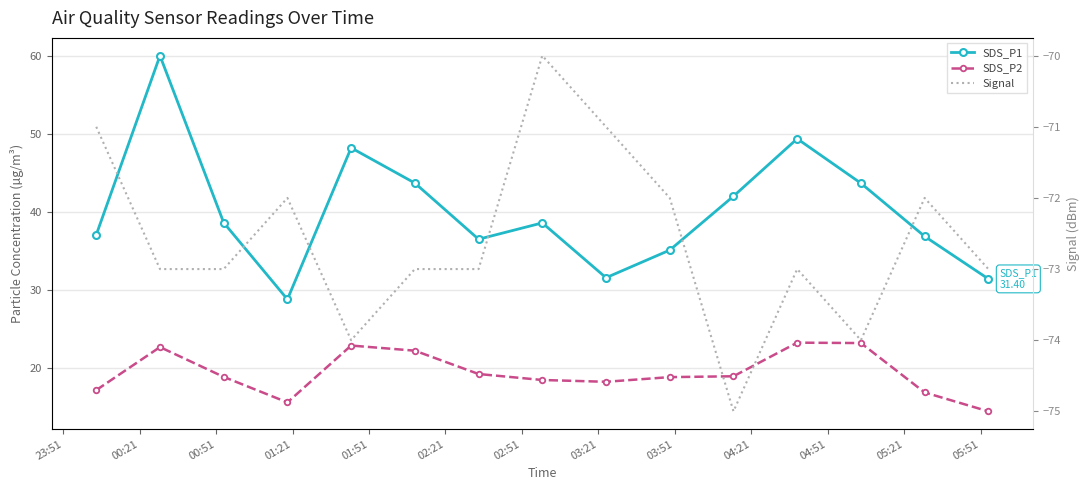

What is the approximate value of Signal at 02:51?

-73.0